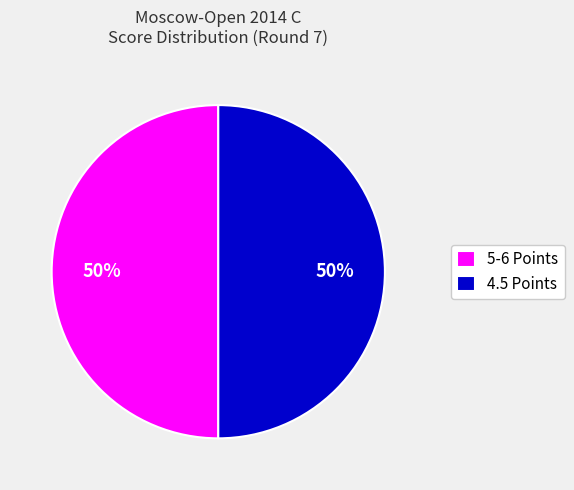

What is the ratio of the value at 5-6 Points to the value at 4.5 Points?

1.0